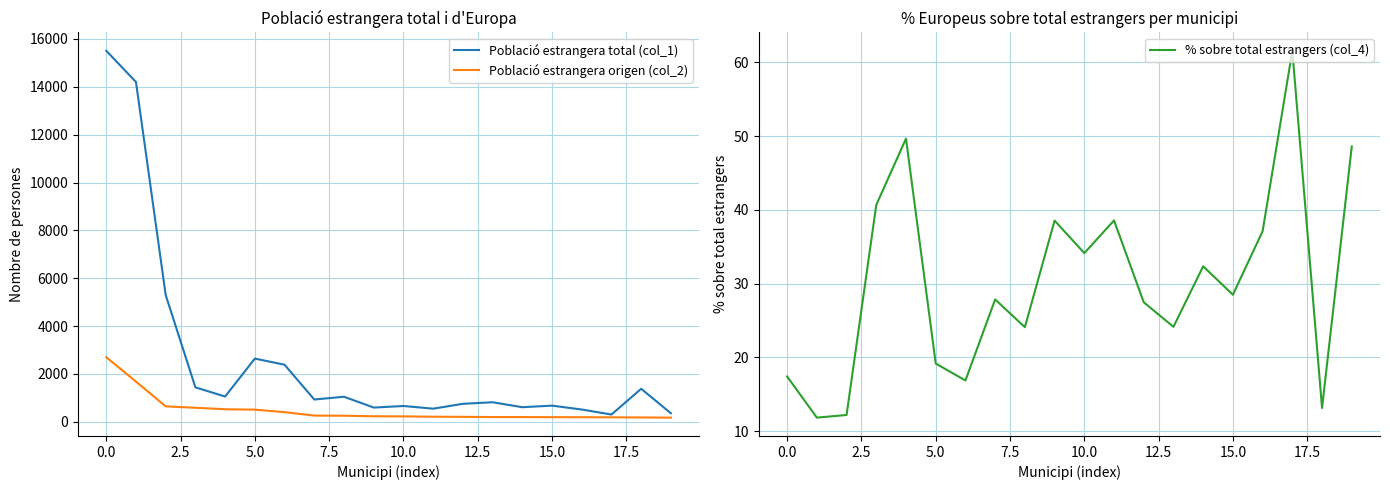

The value of Població estrangera origen (col_2) at 12 is 206.0. True or false?

True